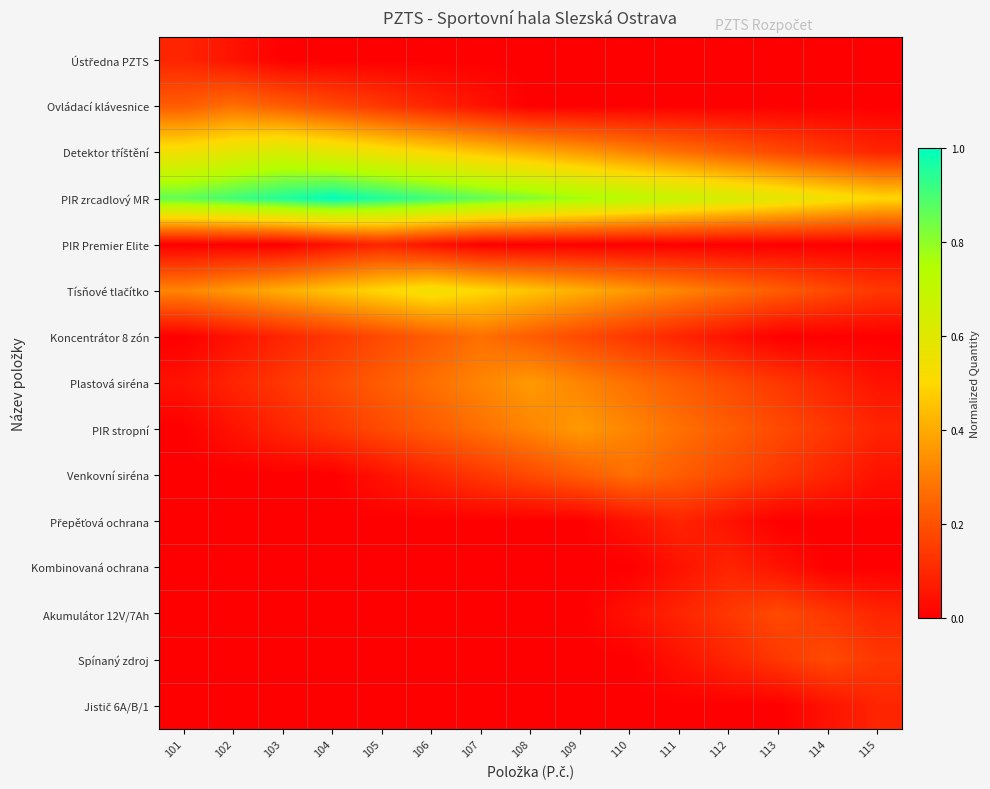

Count the number of categories in the chart.

15